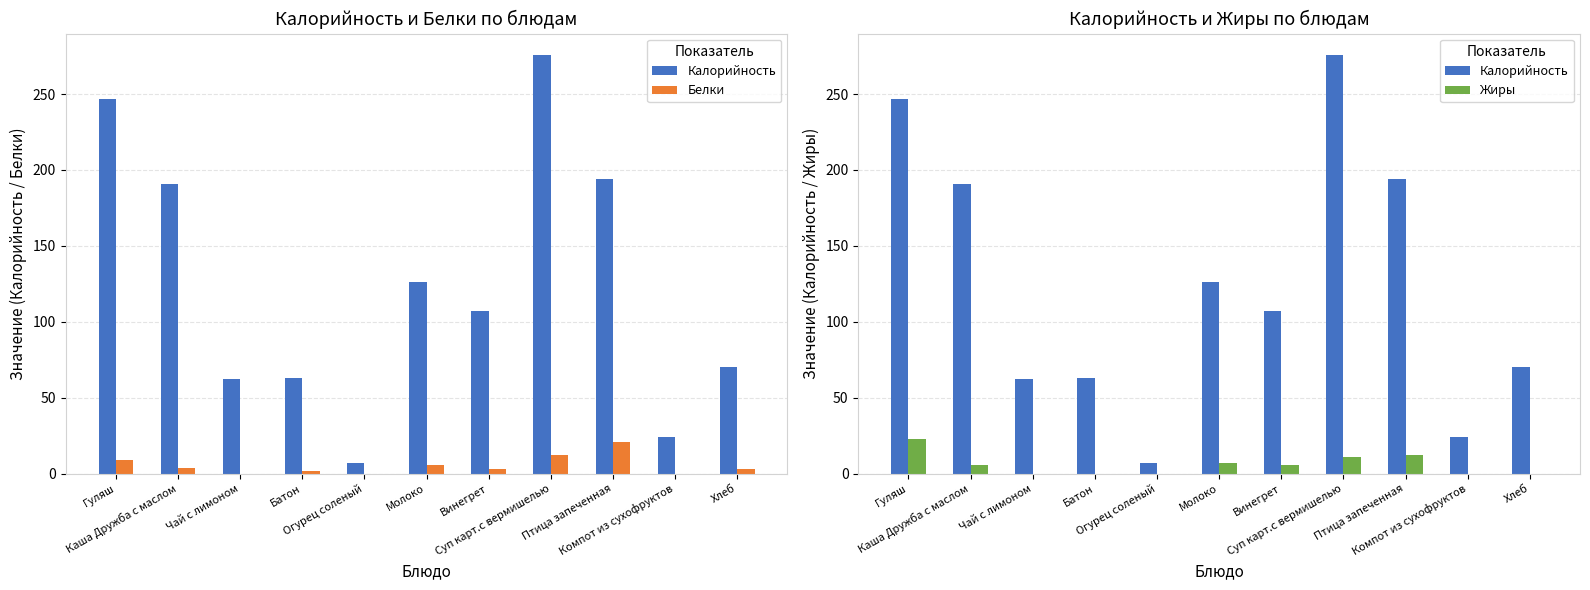

True or false: Белки has a value of 0 at Чай с лимоном.

True